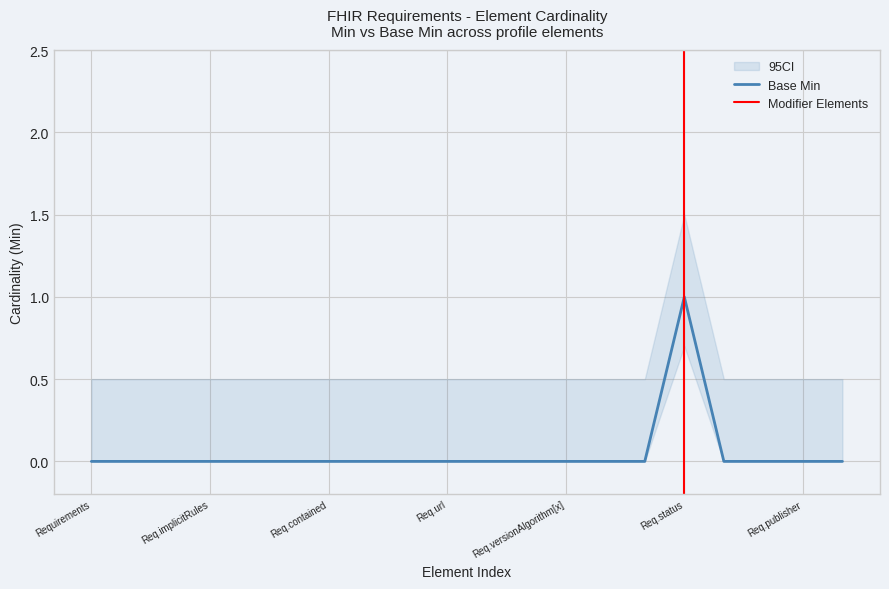

What is the label of the 17th point from the left?

Requirements.experimental